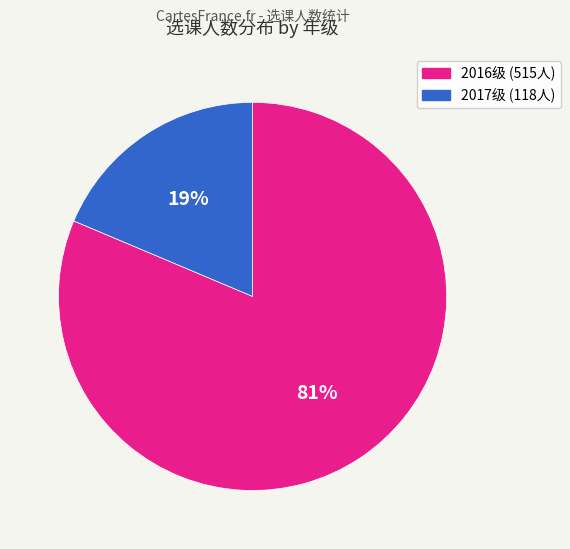

Is there any slice that represents more than half of the pie?

Yes